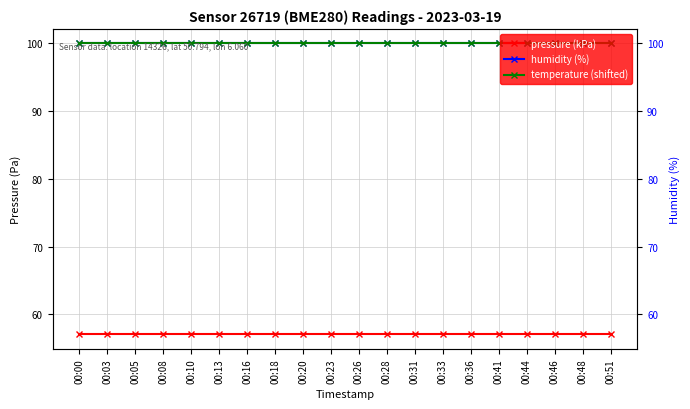

Which series changed the most between 00:03 and 00:41?

pressure (kPa)